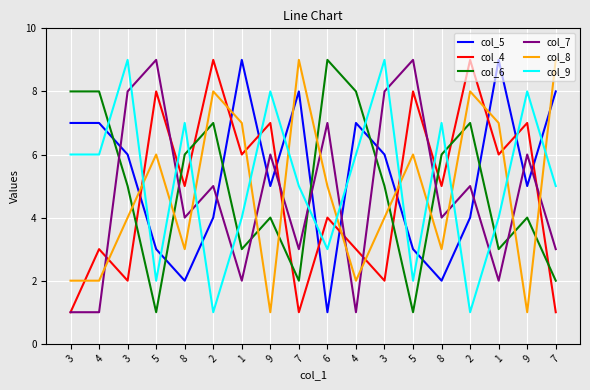

At which category does col_8 reach its first local valley?

8